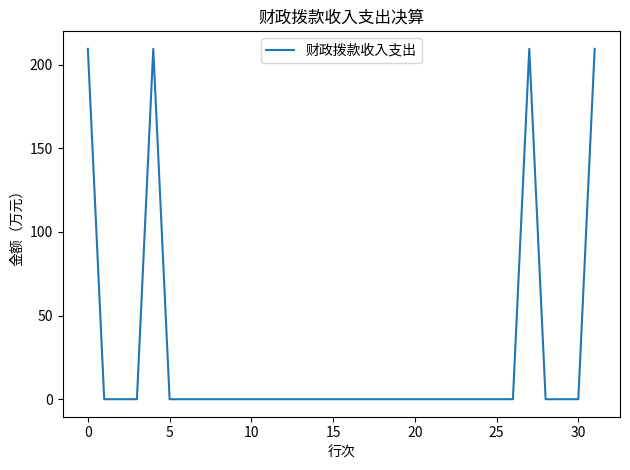

What is the greatest value displayed?

209.4